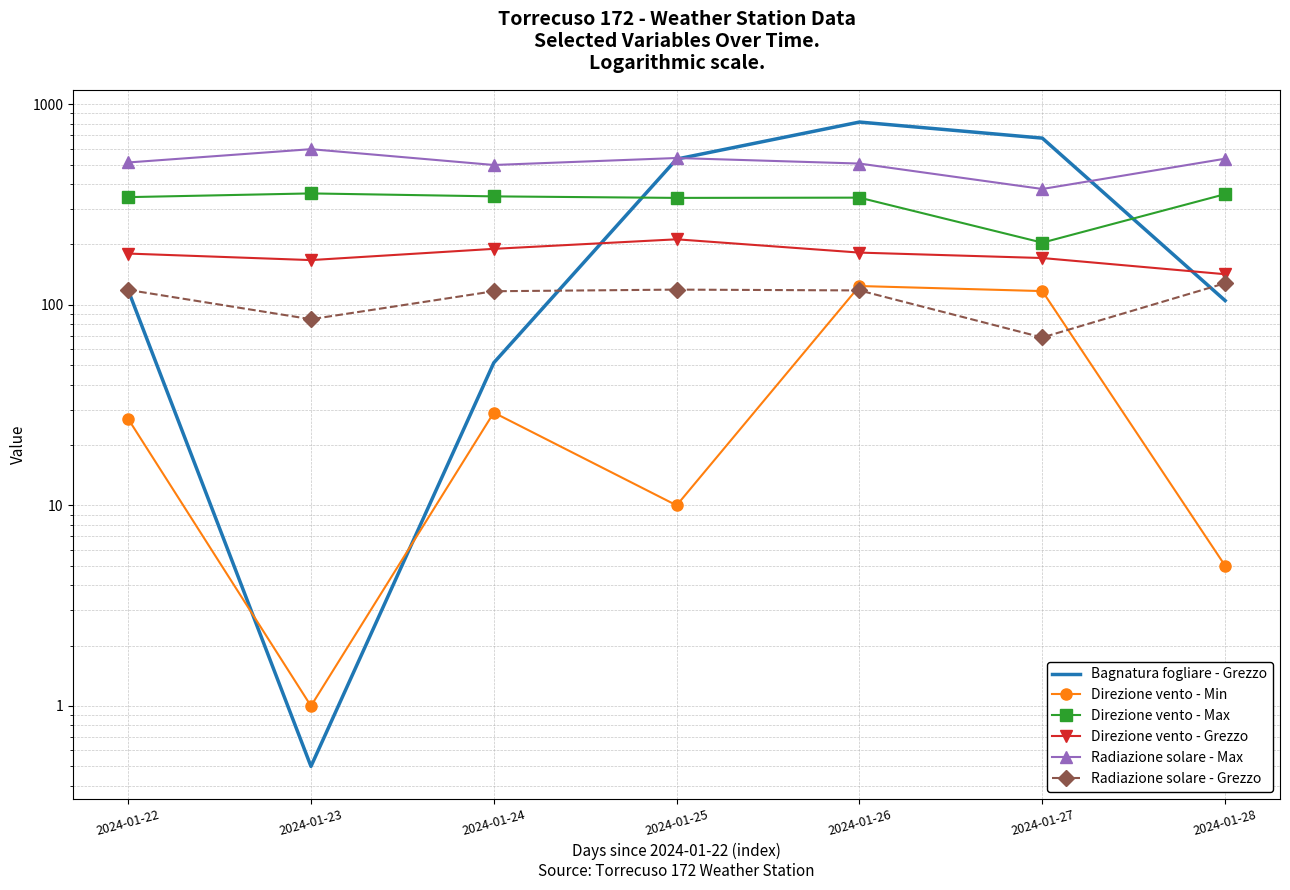

True or false: Direzione vento - Grezzo and Direzione vento - Min cross at least once.

False